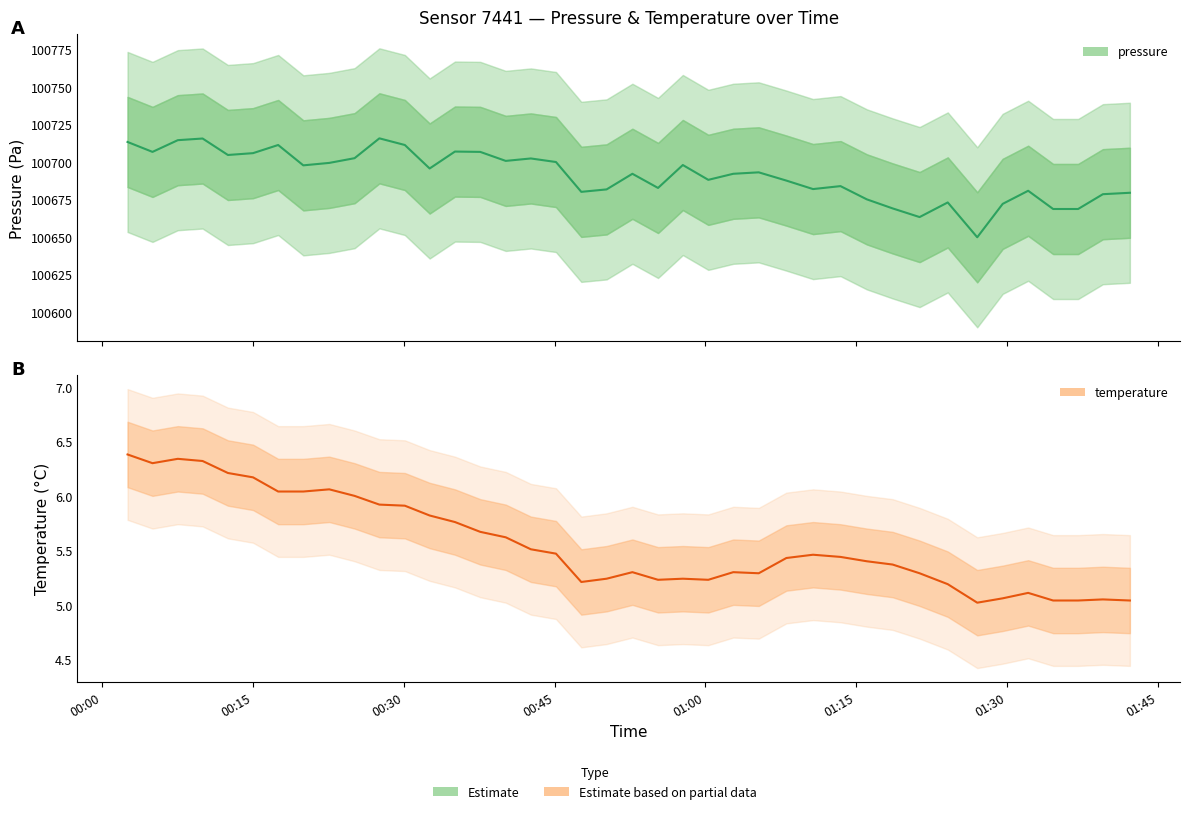

Is the value of pressure at 22 greater than the value of temperature at 8?

Yes